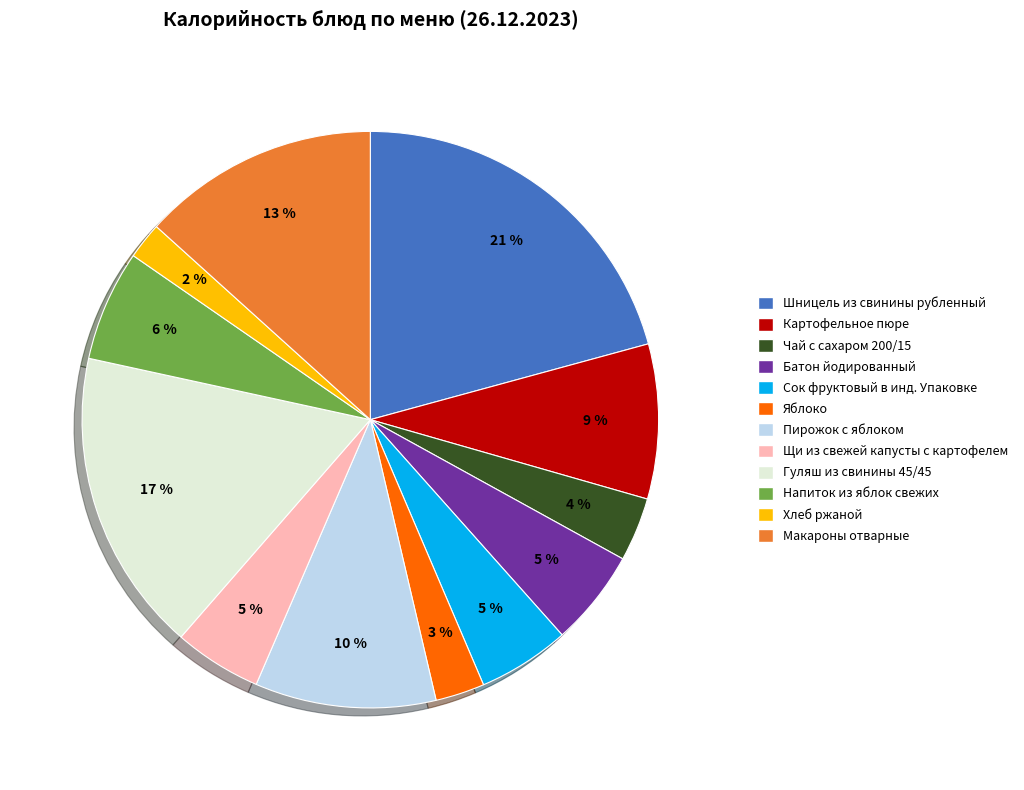

Which slice is the largest?

Шницель из свинины рубленный